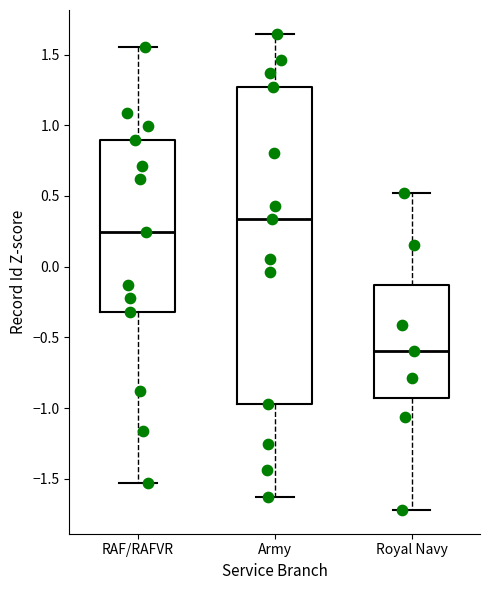

Reading left to right, transcribe this box plot: for each box, give where its median line is, the range the box spans, and where its two whiskers end, as read against the y-axis. The values are not printed on the chart, so give them approximately, as read against the axis.

RAF/RAFVR: median 0.25, box -0.30 to 0.90, whiskers -1.55 to 1.55
Army: median 0.35, box -0.95 to 1.25, whiskers -1.65 to 1.65
Royal Navy: median -0.60, box -0.95 to -0.15, whiskers -1.70 to 0.50